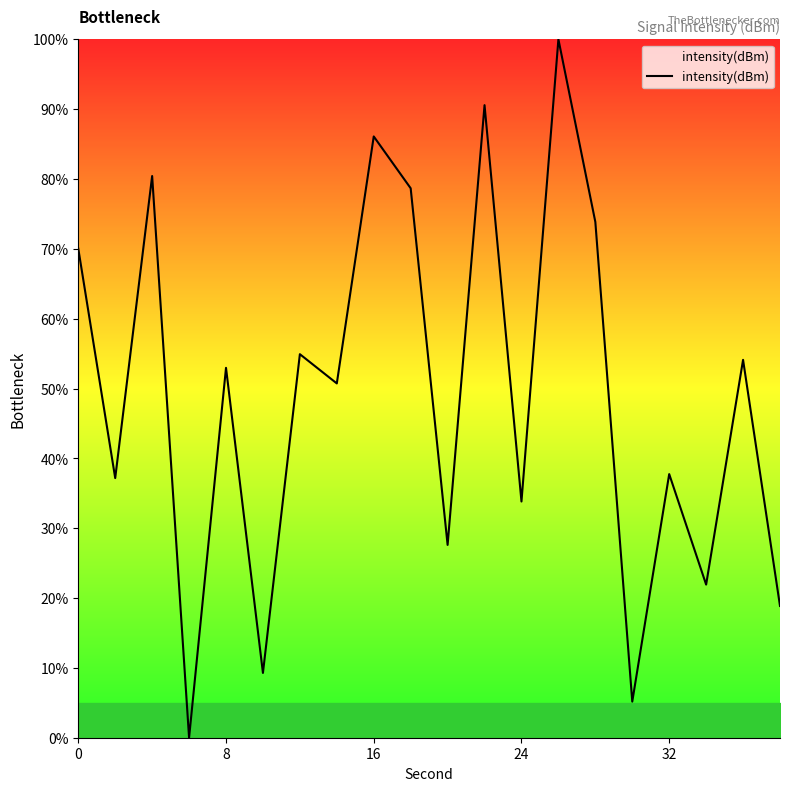

How many values are above zero?

19